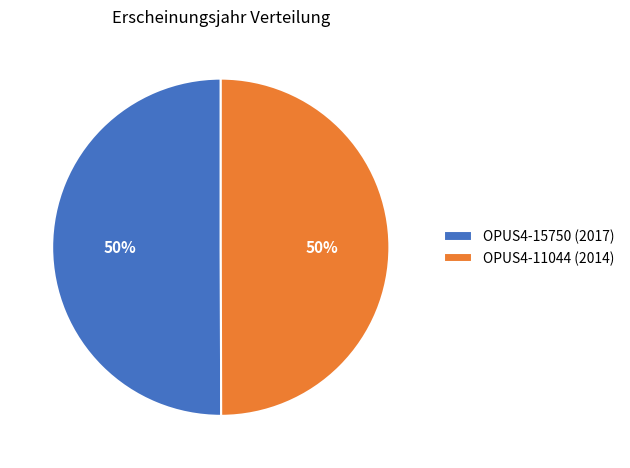

To the nearest percent, what is the average slice percentage?

50%